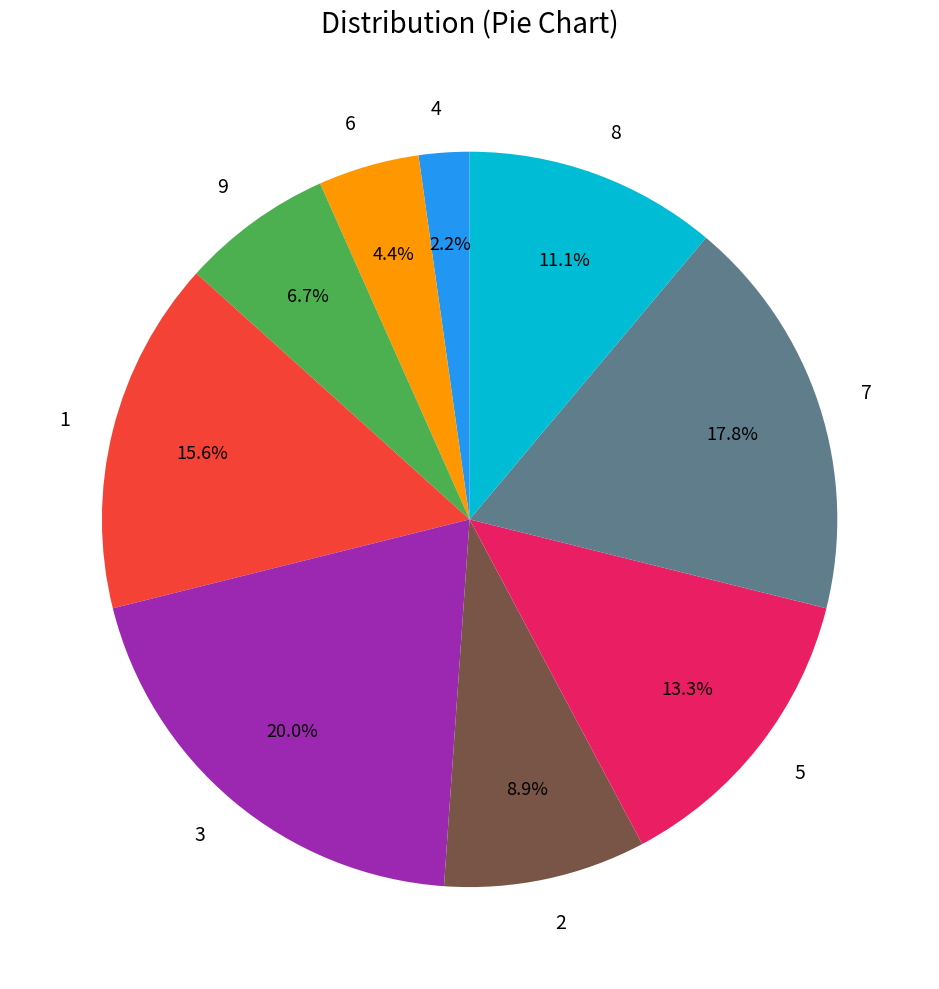

Count the number of slices in the pie.

9